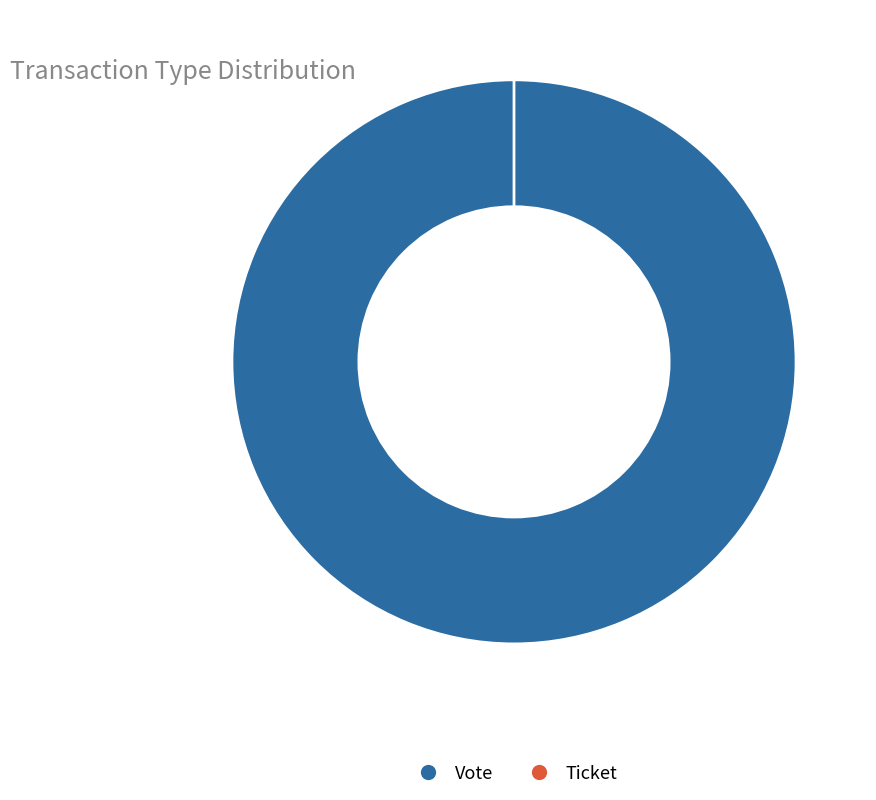

What percentage do Vote and Ticket together represent?

100.0%